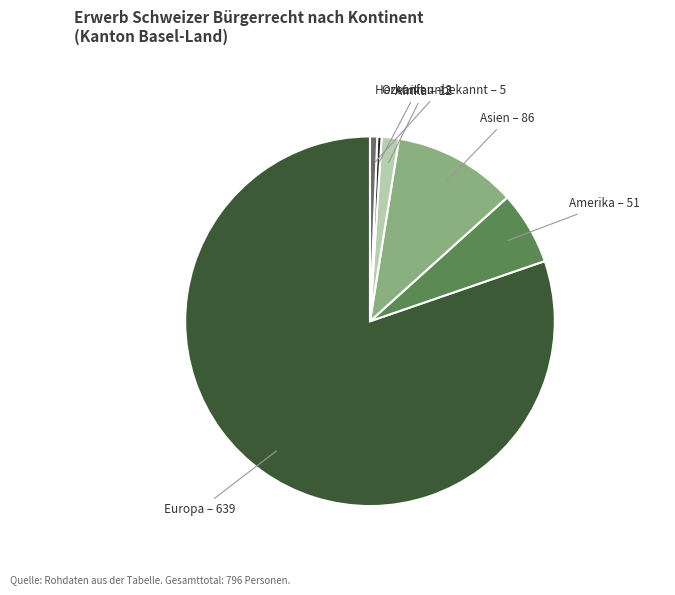

How many segments does this pie chart have?

6